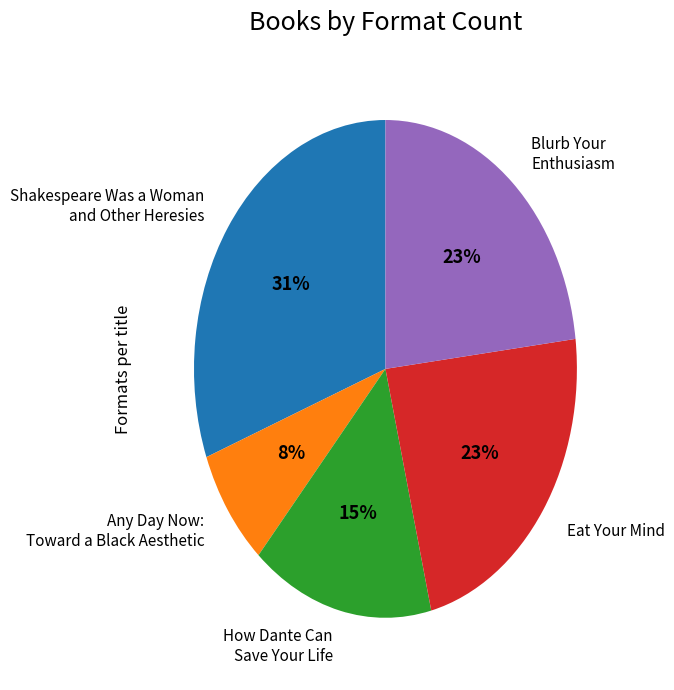

Which slice is the smallest?

Any Day Now: Toward a Black Aesthetic